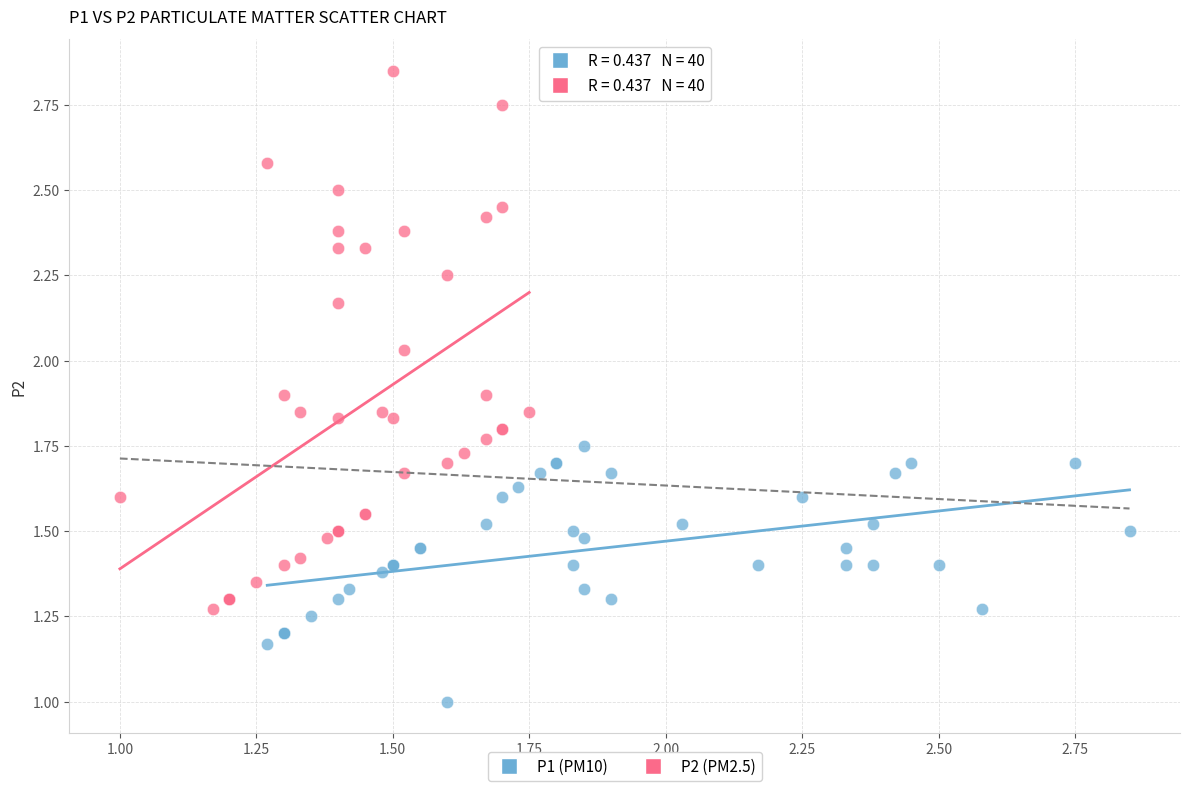

What are all the series names shown in the legend?

P1 (PM10), P2 (PM2.5)